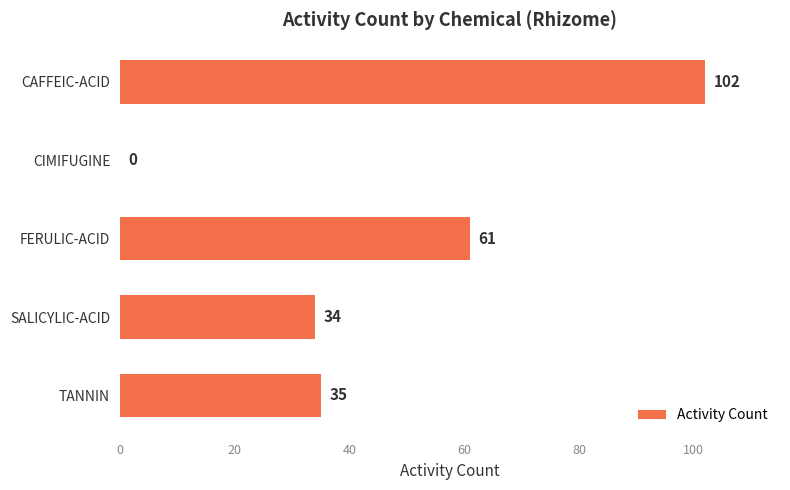

What is the sum of the values at SALICYLIC-ACID and TANNIN?

69